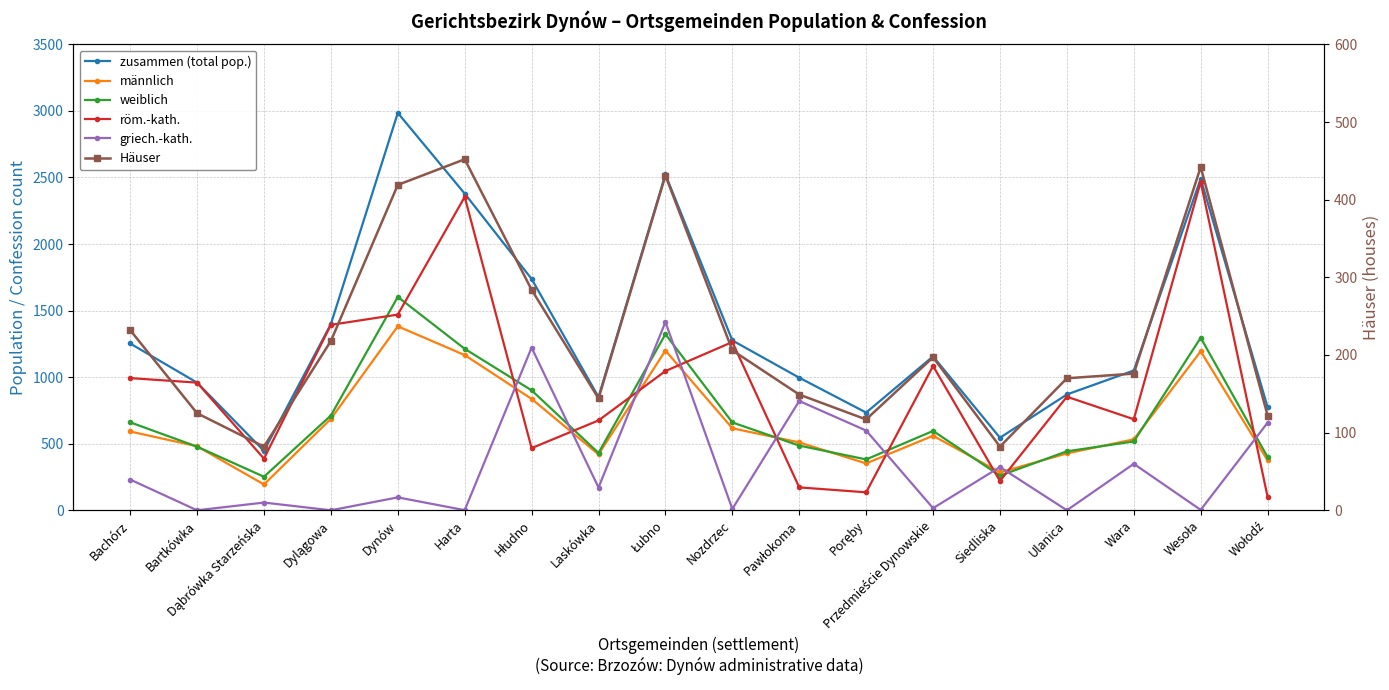

Reading left to right, extract all data points from this chart.

zusammen (total pop.): 1253	959	446	1399	2985	2379	1738	851	2523	1276	996	734	1156	545	870	1050	2490	775
männlich: 592	481	194	687	1382	1166	837	420	1200	616	510	352	560	285	427	533	1194	375
weiblich: 661	478	252	712	1603	1213	901	431	1323	660	486	382	596	260	443	517	1296	400
röm.-kath.: 993	959	388	1393	1470	2354	467	675	1046	1264	172	135	1084	220	853	684	2467	101
griech.-kath.: 231	0	58	0	97	1	1222	171	1414	10	821	599	16	325	0	349	3	658
Häuser: 232	125	82	218	419	452	284	144	431	206	149	117	197	82	170	176	442	122